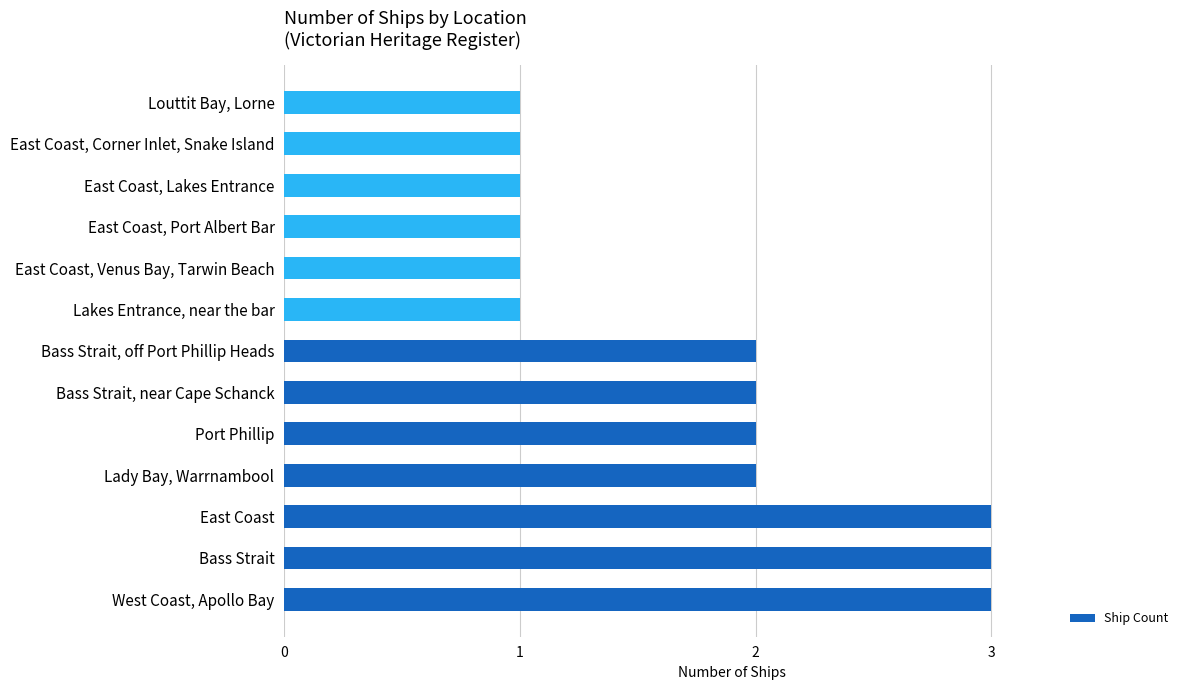

What is the maximum value shown in the chart?

3